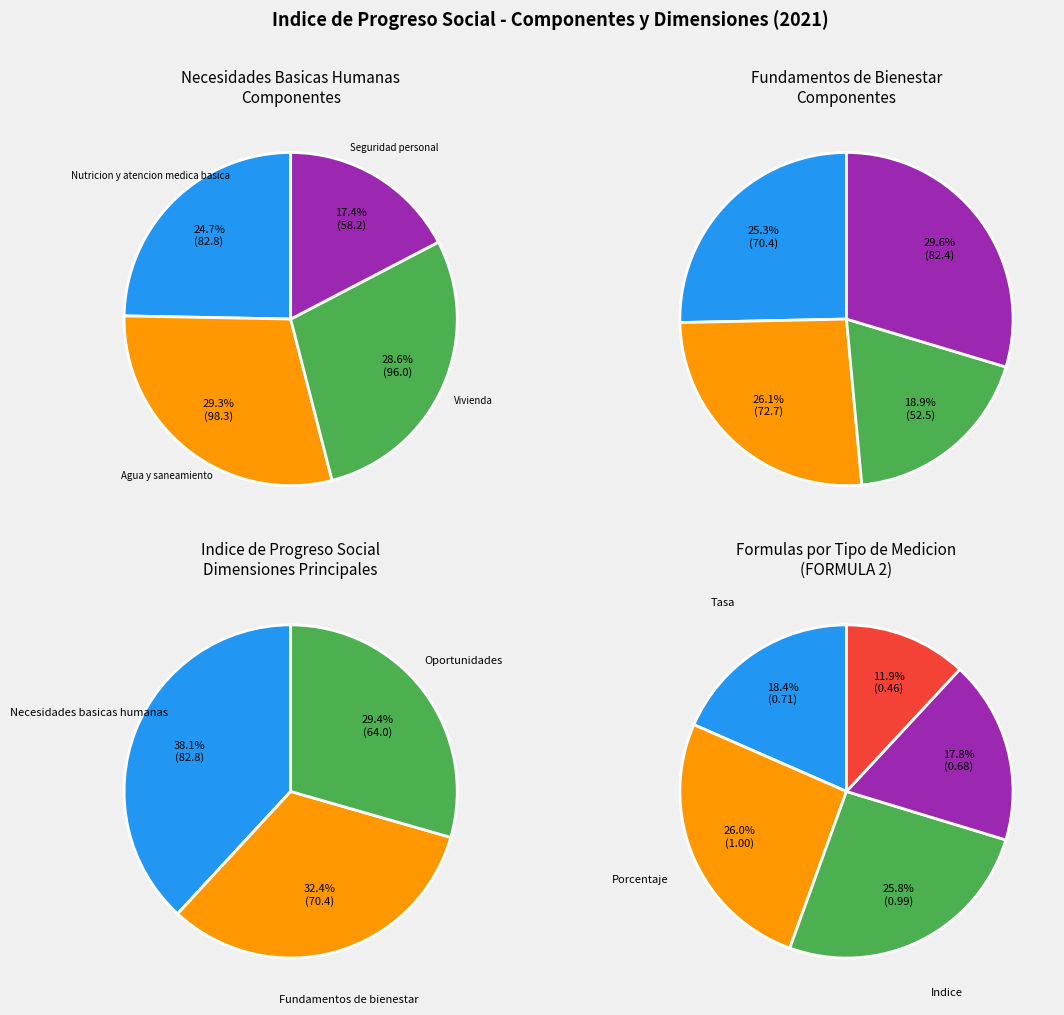

To the nearest percent, what percentage of the pie is Oportunidades?

29%